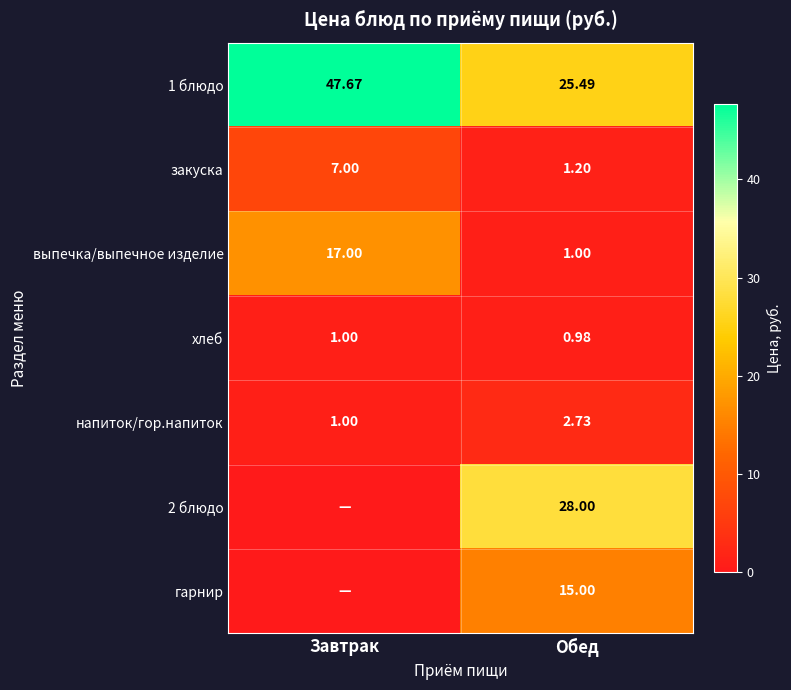

List the labels in order of выпечка/выпечное изделие value, smallest first.

Обед, Завтрак